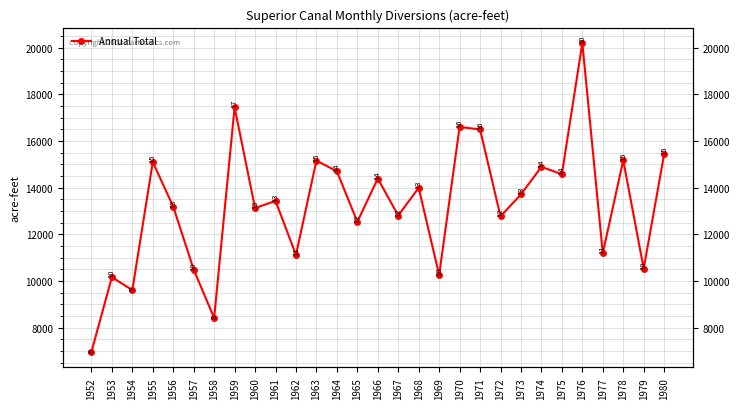

Is this an area chart (filled region under the line)?

No